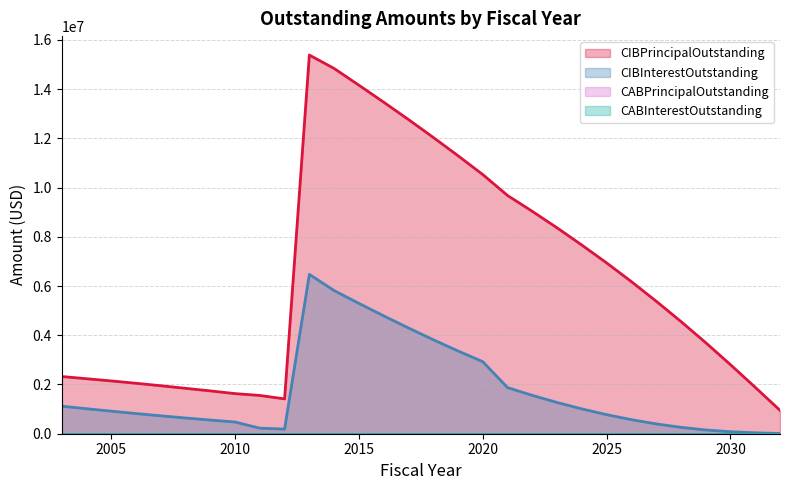

Is the value of CIBPrincipalOutstanding at 2018 greater than the value of CIBInterestOutstanding at 2018?

Yes